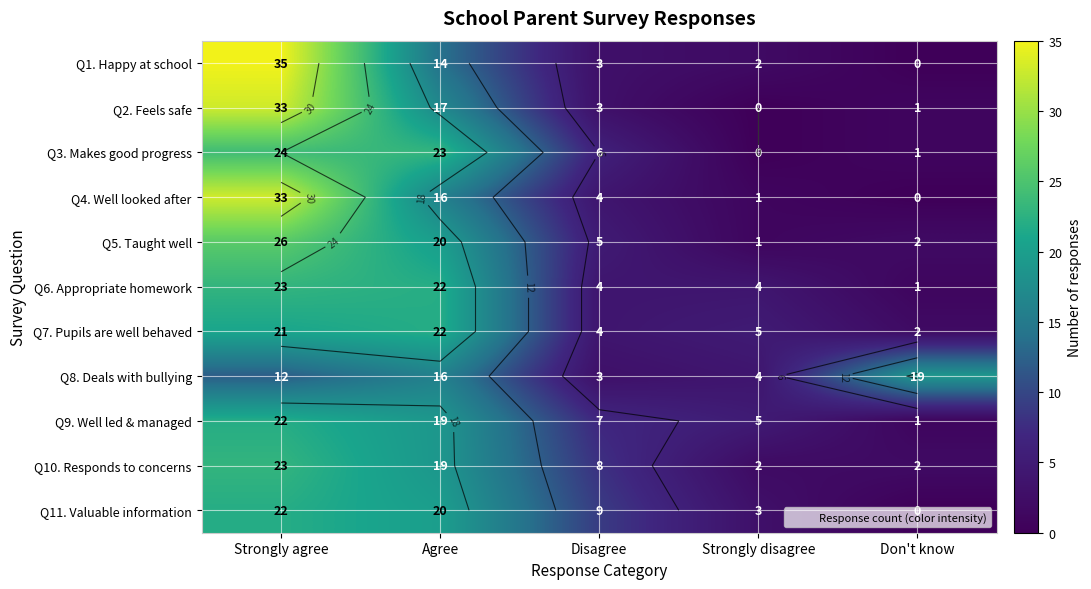

Which has a higher value, Disagree or Strongly agree?

Strongly agree